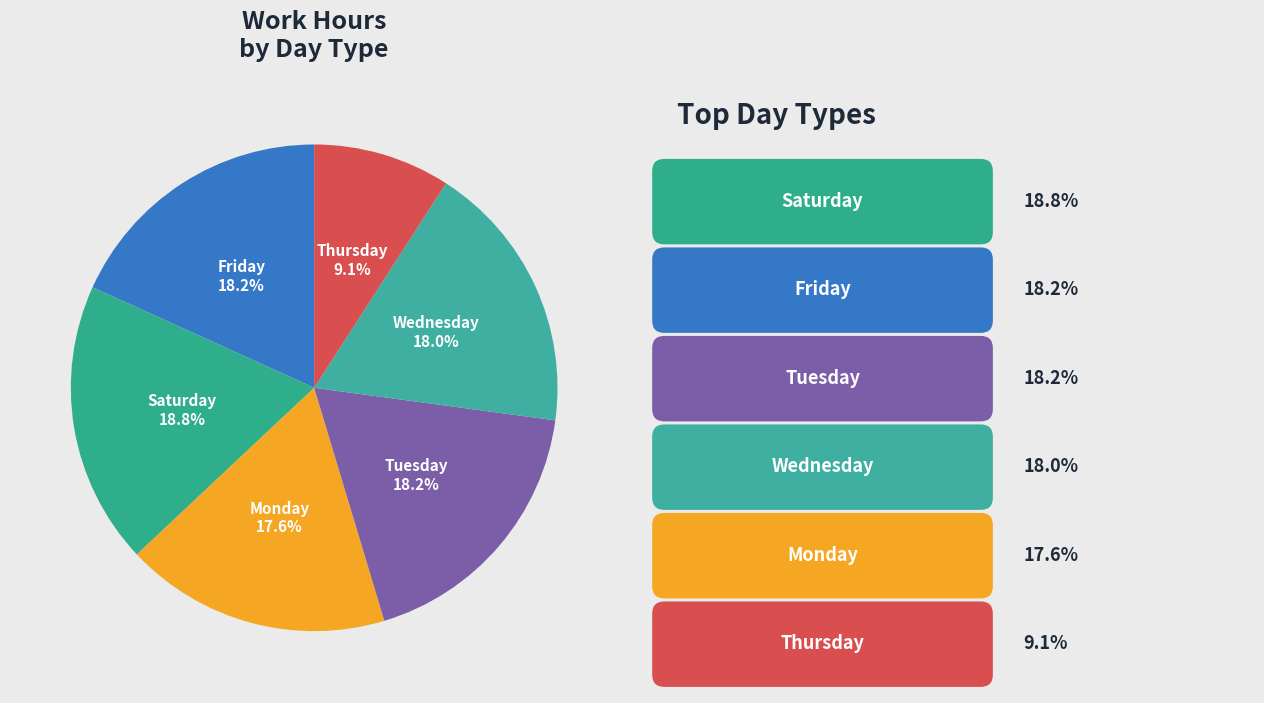

How many segments does this pie chart have?

6